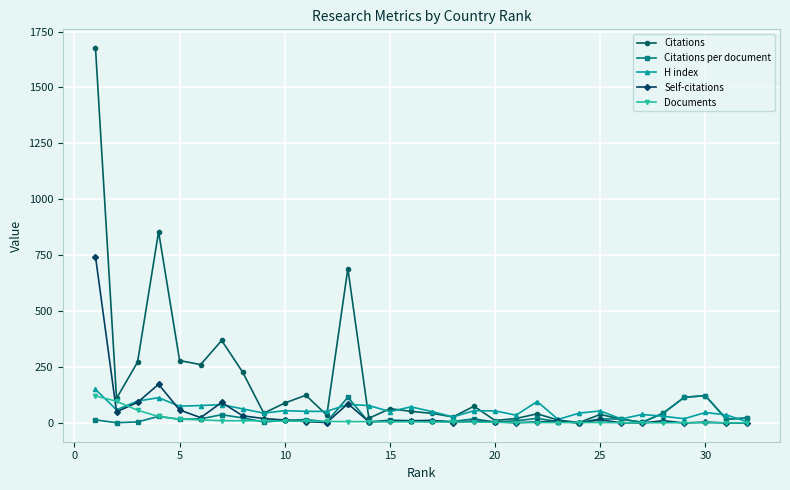

Which series has the largest range (max minus min)?

Citations